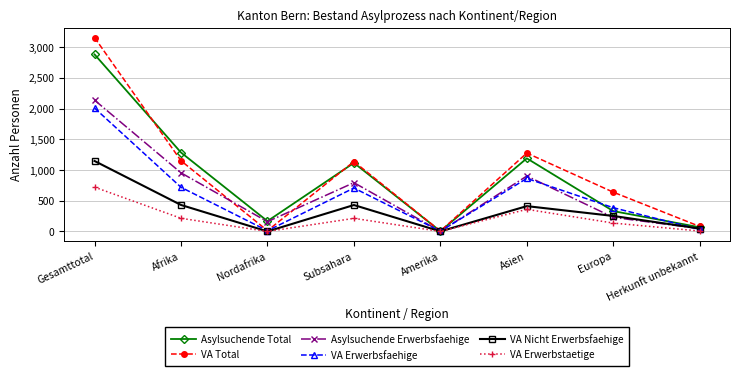

What is the total value across all series at Subsahara?

4404